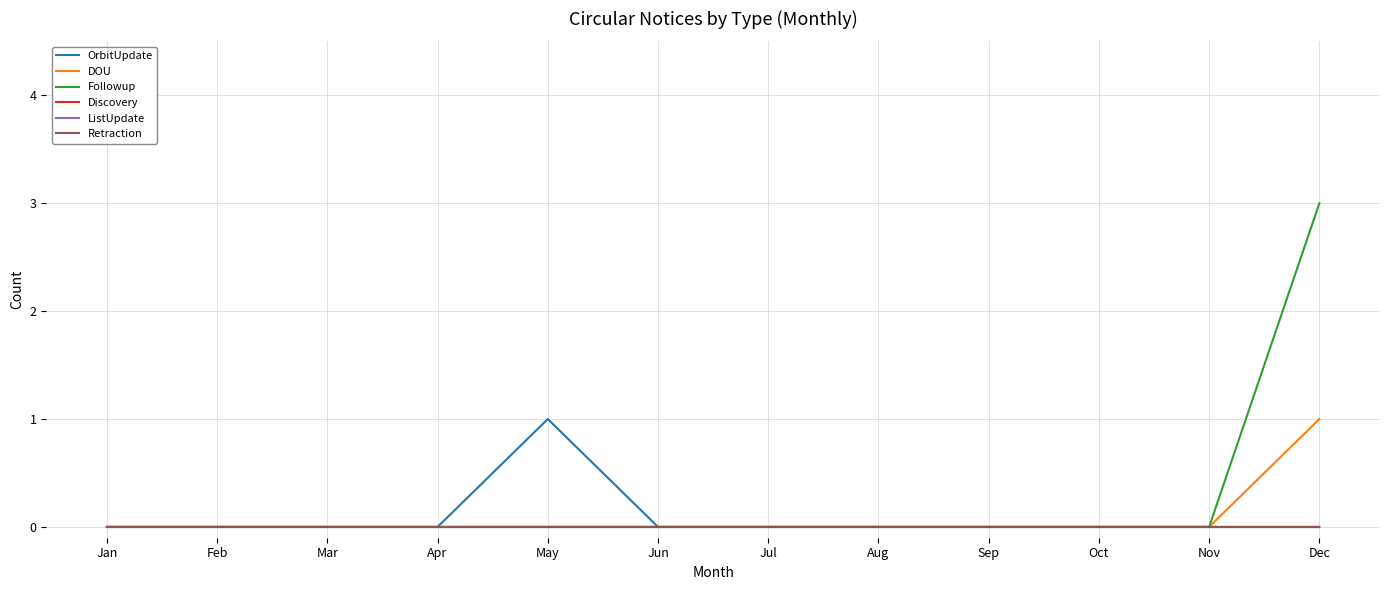

What is the sum of all DOU values?

1